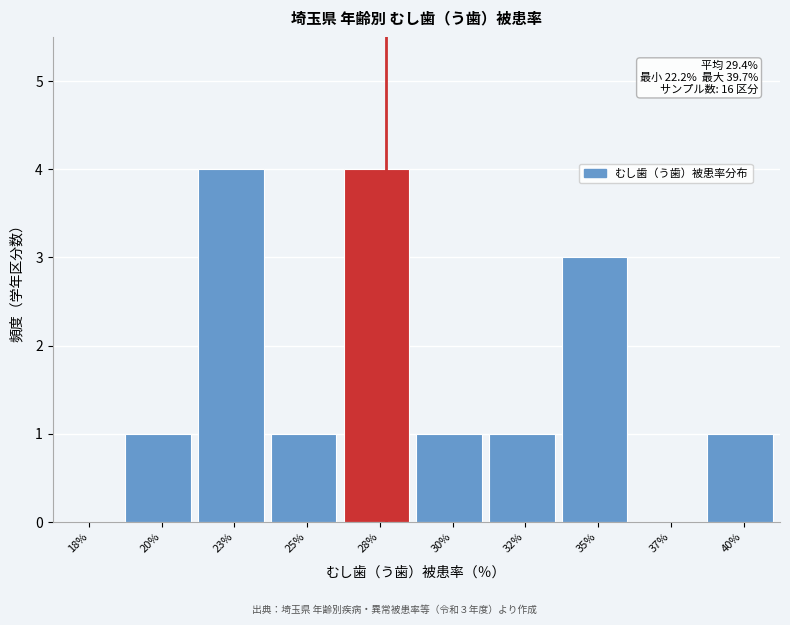

Reading left to right, list all the values displayed in this chart.

18%=0	20%=1	23%=4	25%=1	28%=4	30%=1	32%=1	35%=3	37%=0	40%=1